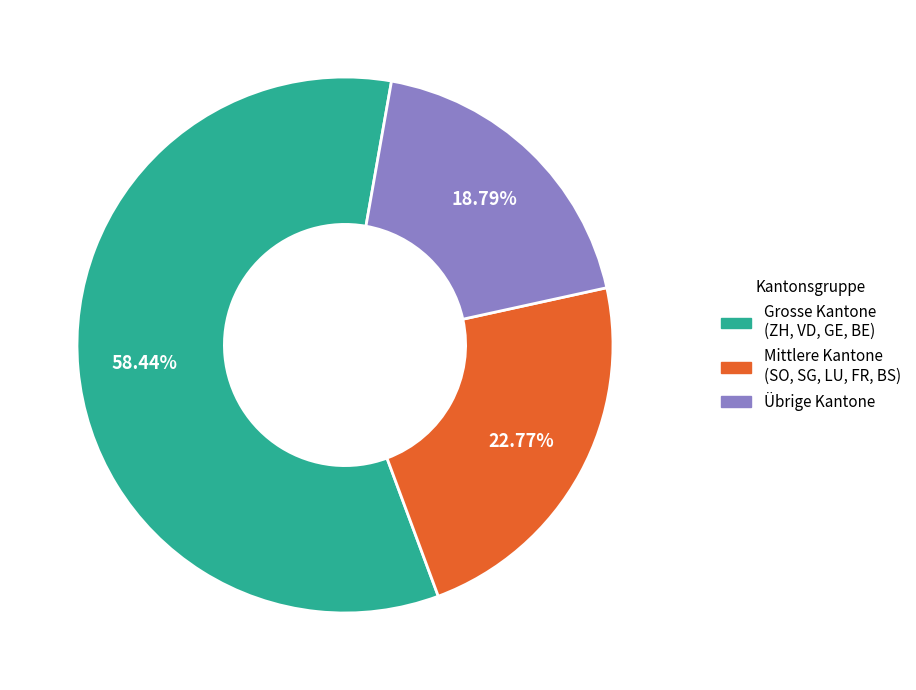

How many slices are in this pie chart?

3